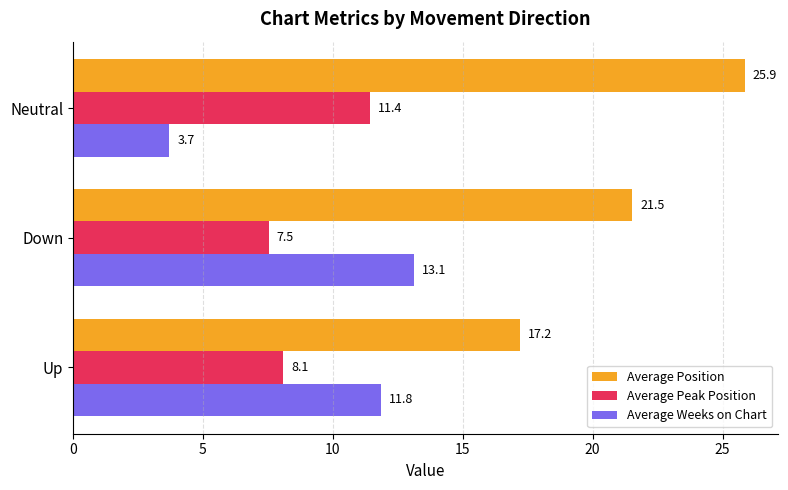

Is the value of Average Weeks on Chart at Down greater than the value of Average Position at Neutral?

No